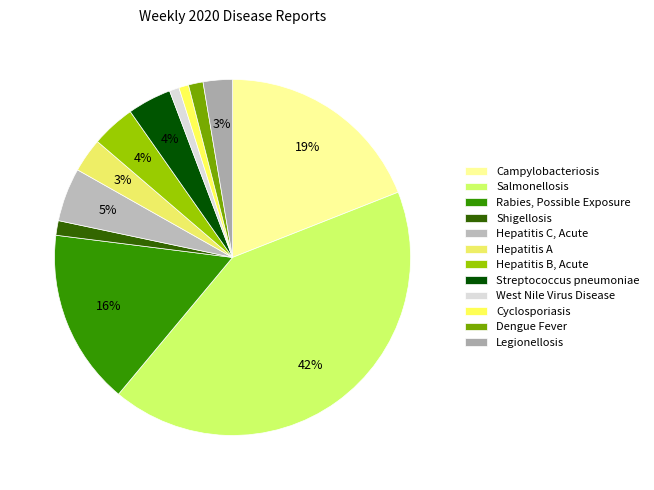

How many slices are in this pie chart?

12